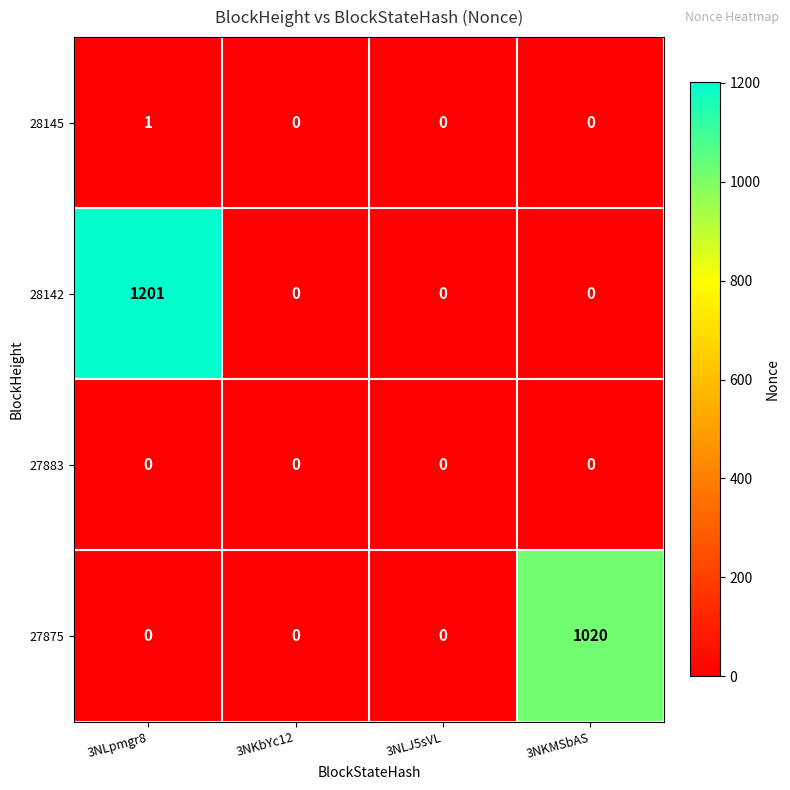

How many 27875 values are between 0 and 1020?

4